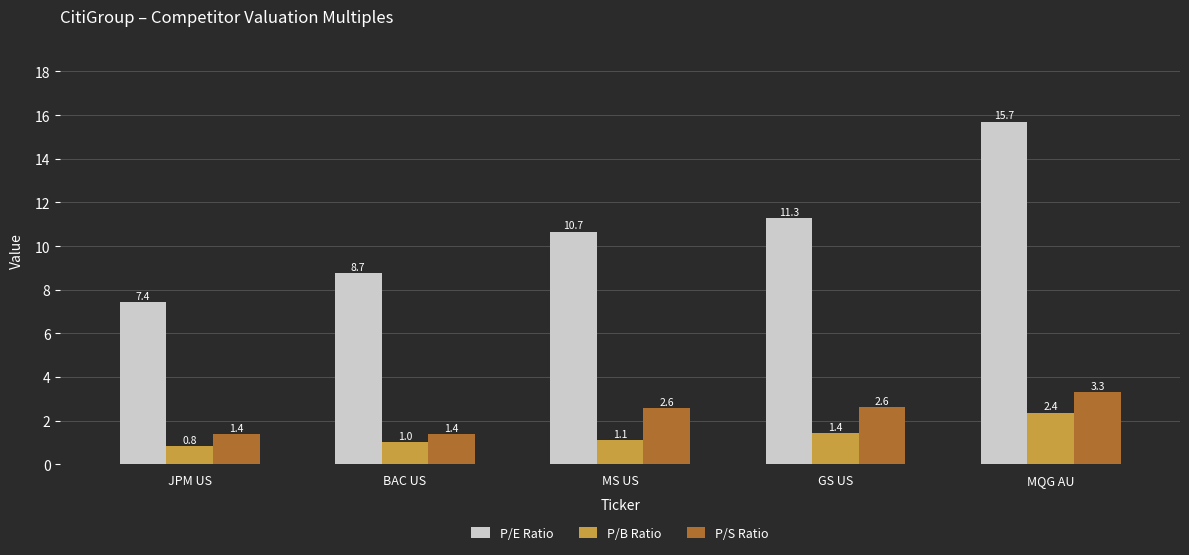

What are all the series names shown in the legend?

P/E Ratio, P/B Ratio, P/S Ratio